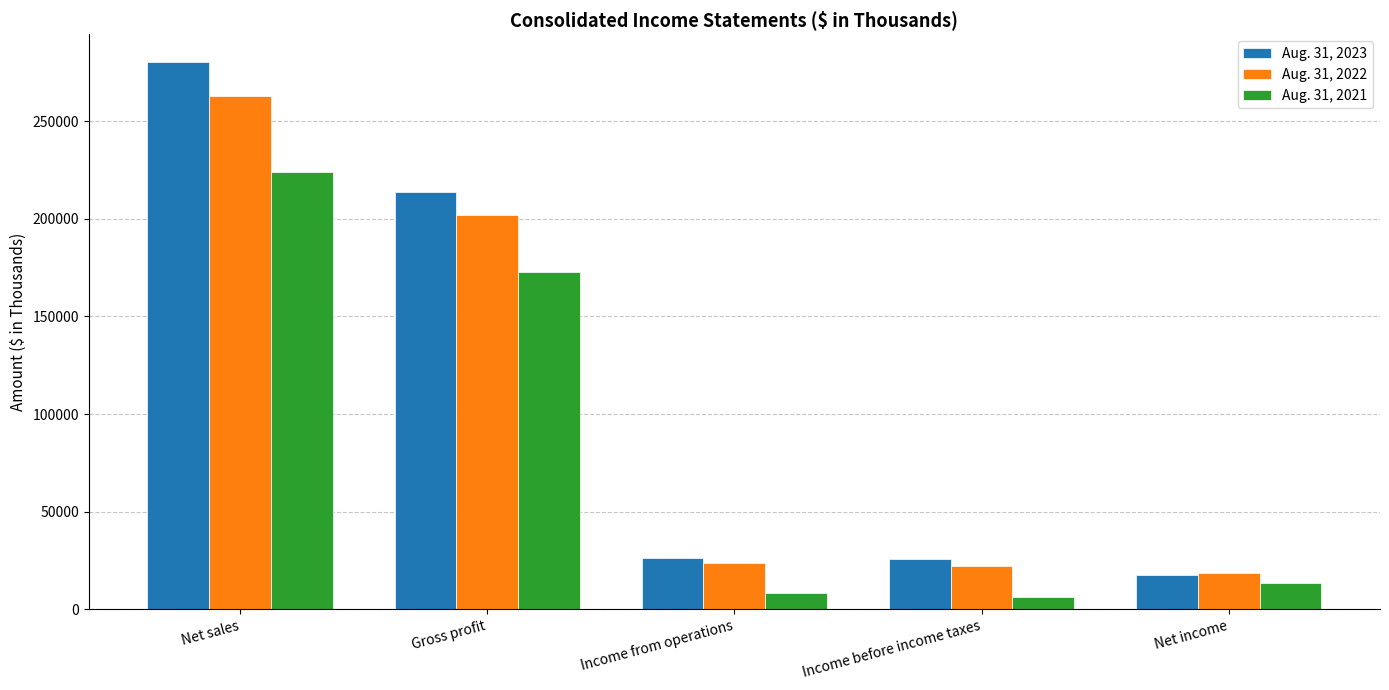

At how many categories does at least one series exceed 273012?

1